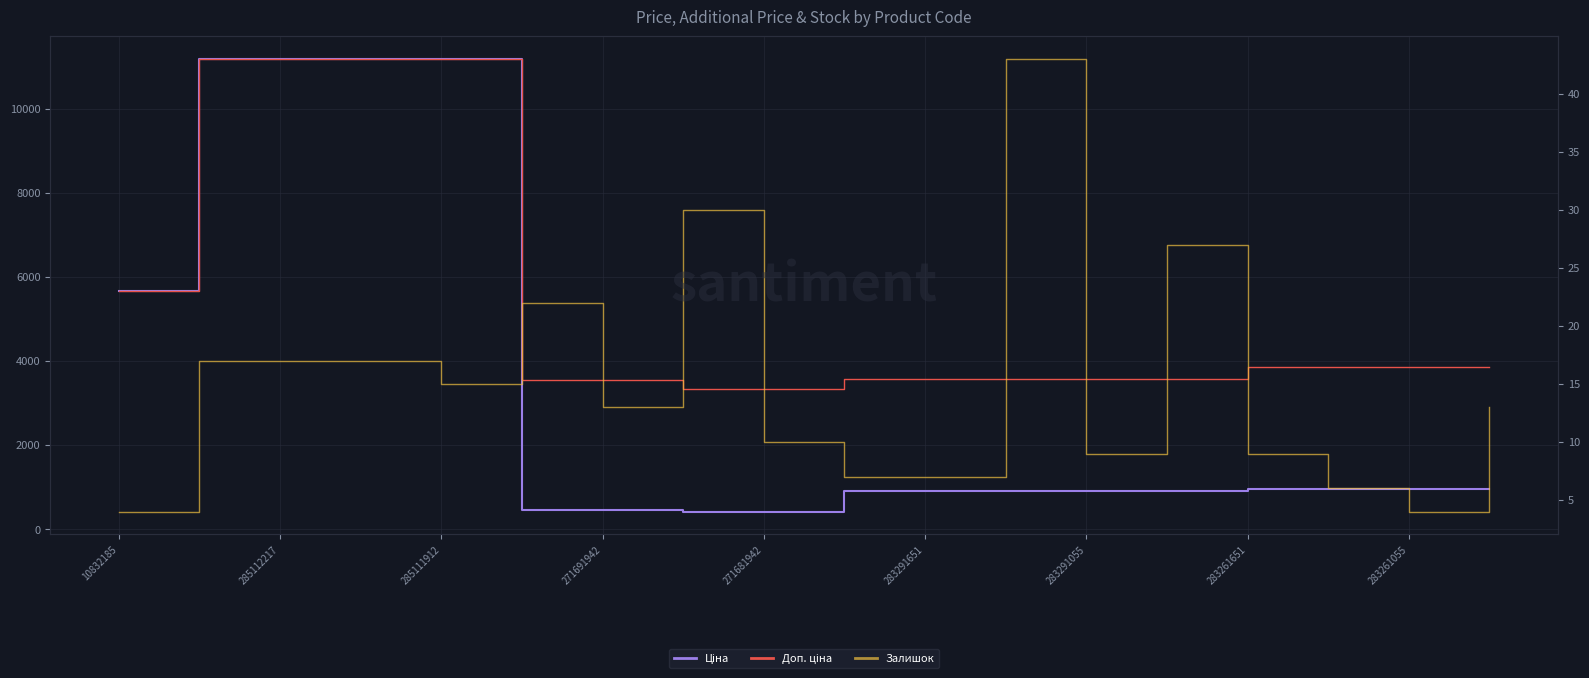

Is it true that Доп. ціна equals 3583.6 at 9?

True